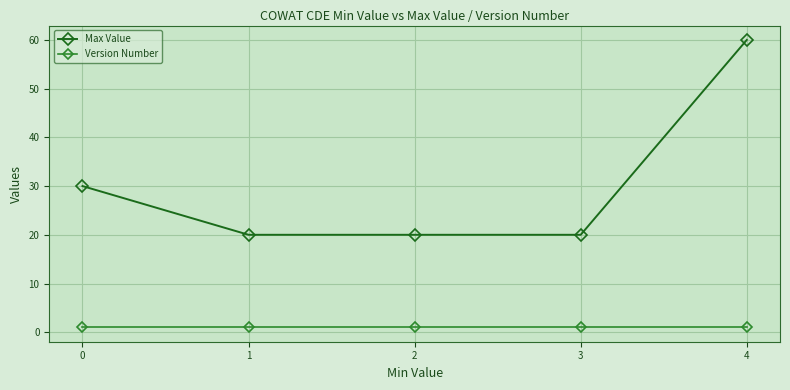

What value does the Max Value series have at 0, to the nearest 5?

30